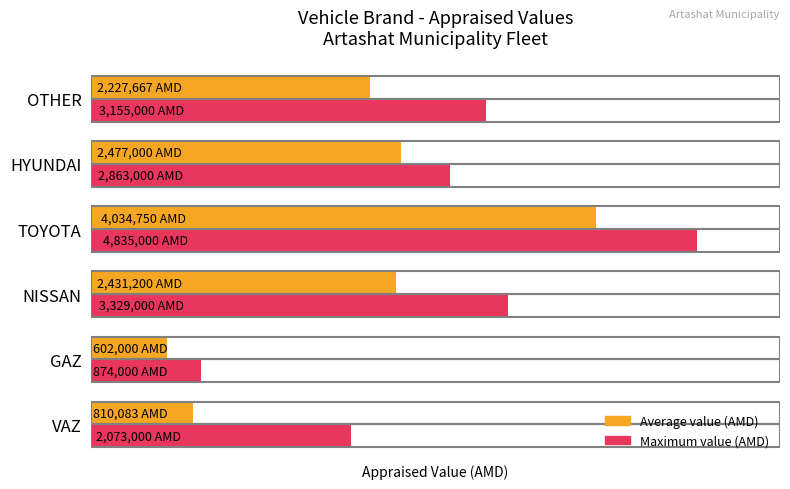

At which label is Average value (AMD) closest to 2318375?

OTHER